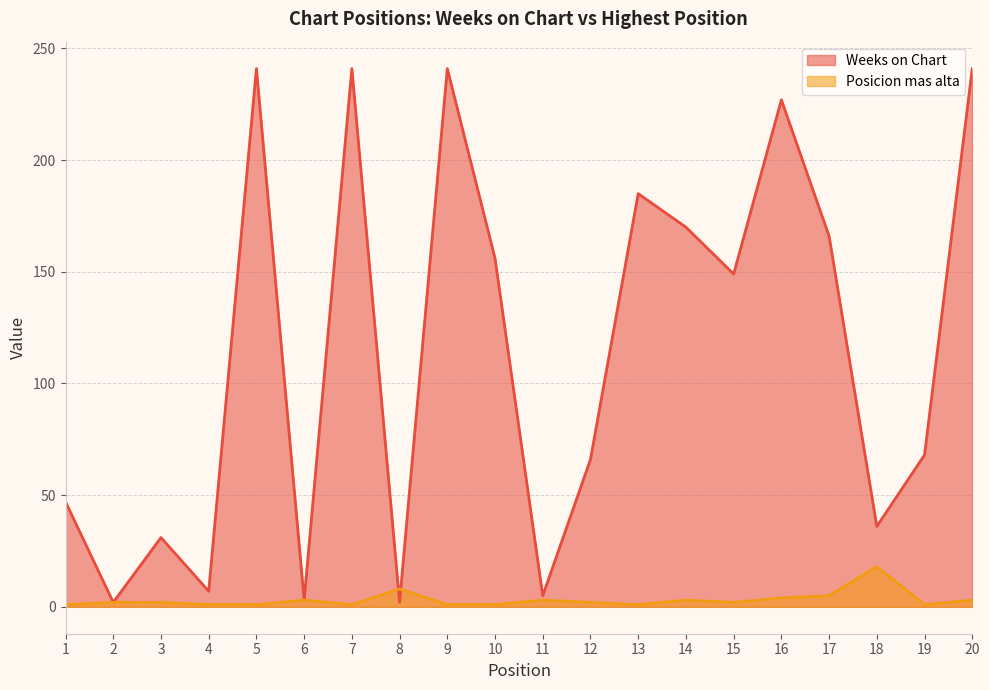

At which category does Posicion mas alta reach its first local peak?

6